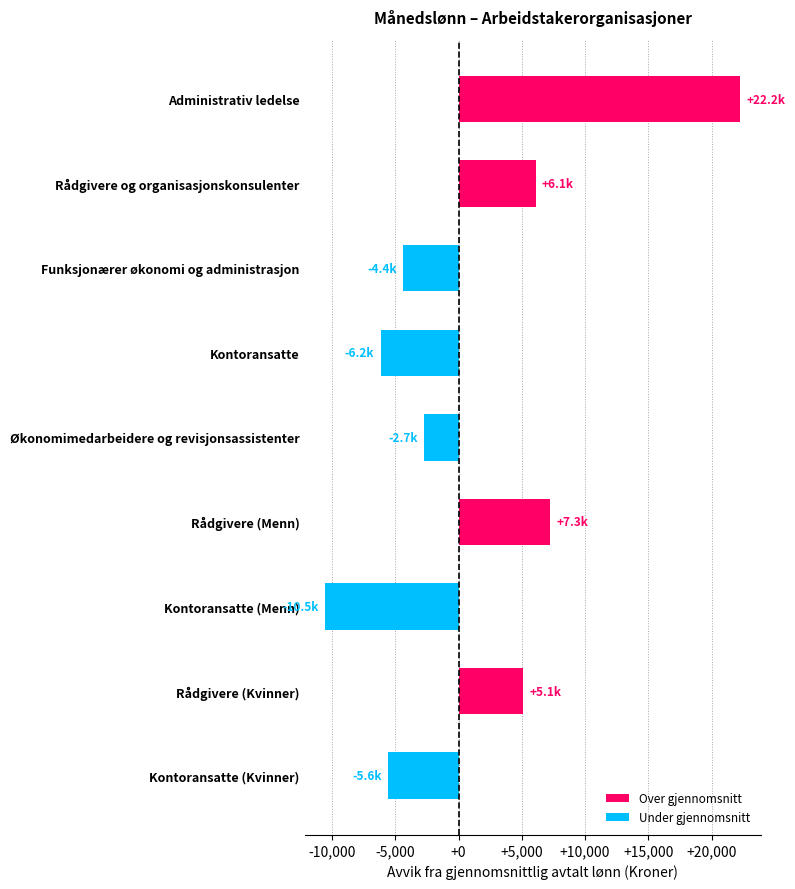

What is the maximum value shown in the chart?

22230